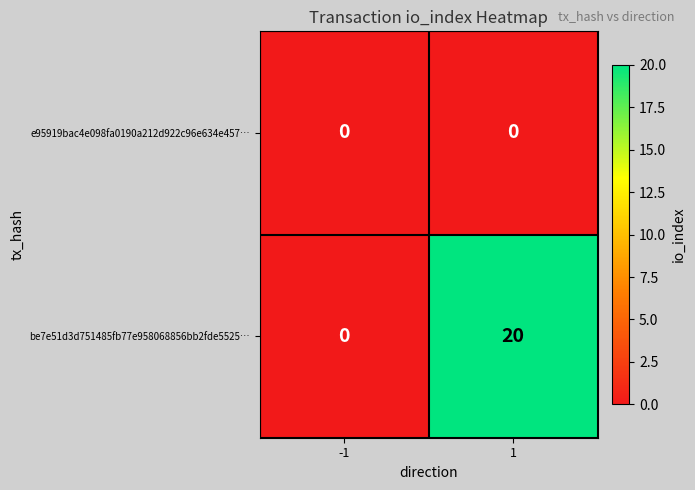

The be7e51d3d751485fb77e958068856bb2fde5525… series shows -11 at -1. True or false?

False